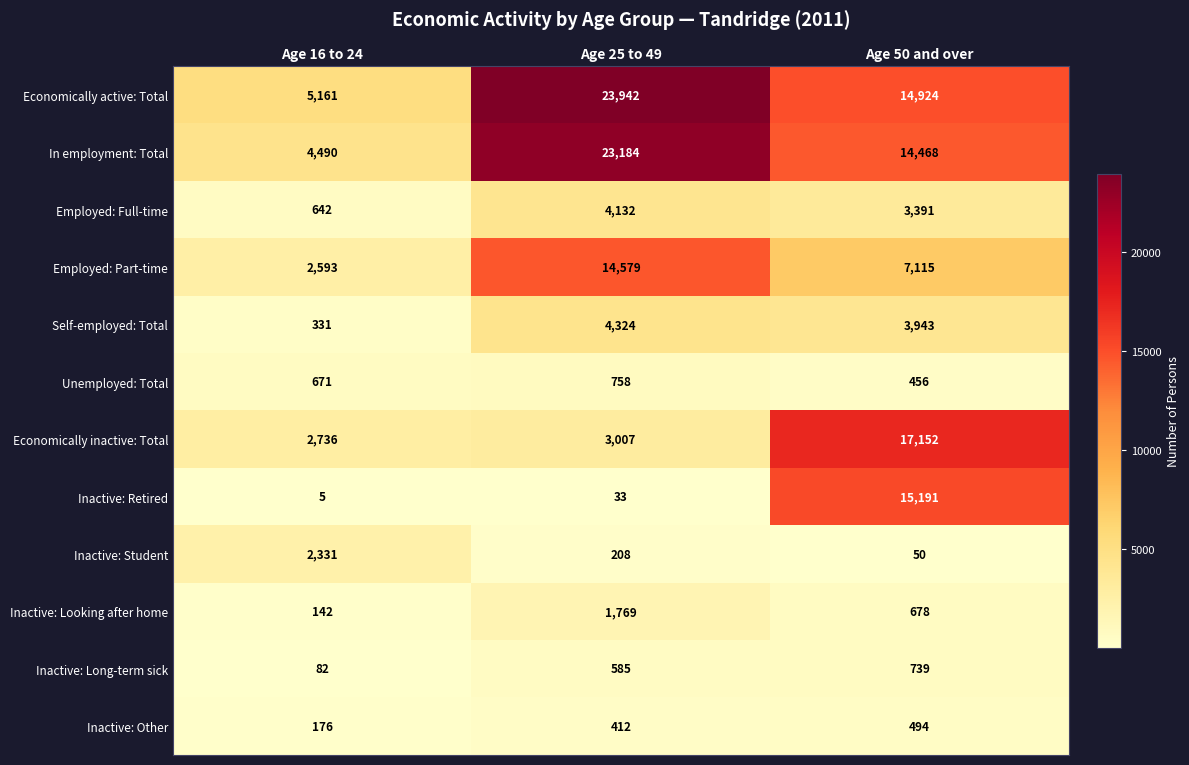

Rank the series at Age 16 to 24 from highest to lowest value.

Economically active: Total, In employment: Total, Economically inactive: Total, Employed: Part-time, Inactive: Student, Unemployed: Total, Employed: Full-time, Self-employed: Total, Inactive: Other, Inactive: Looking after home, Inactive: Long-term sick, Inactive: Retired